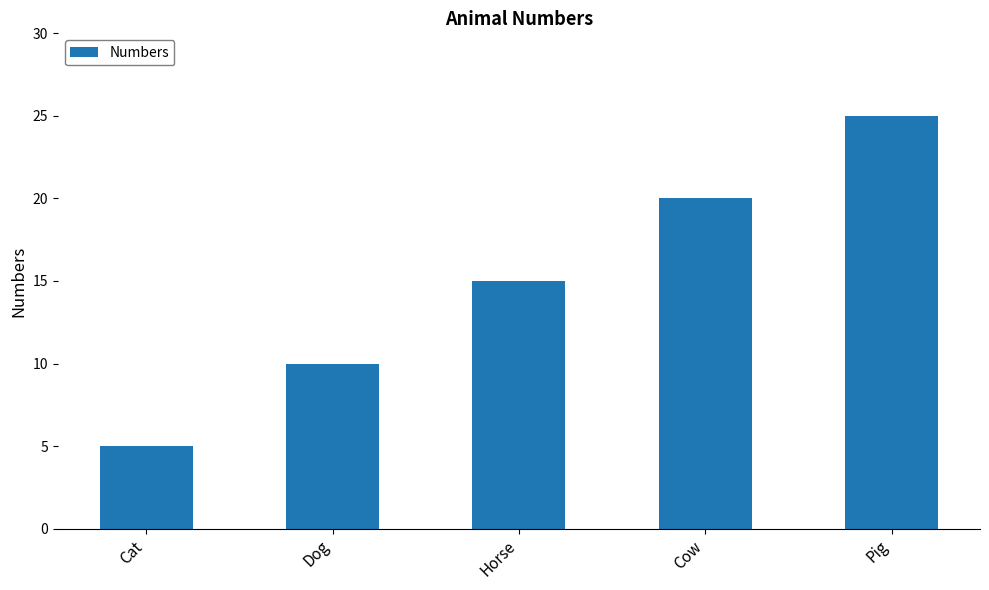

What is the ratio of the value at Dog to the value at Cow?

0.5